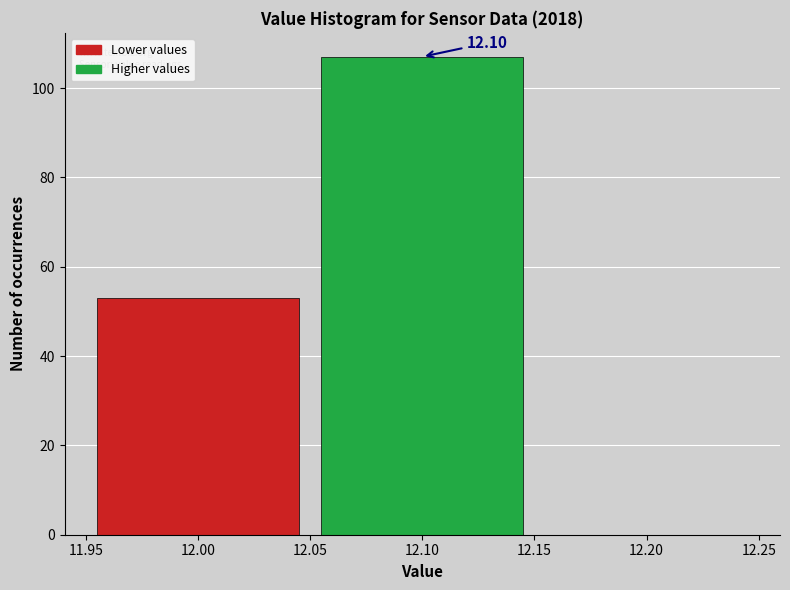

Over which range of the x-axis is the bar tallest?

12.05 to 12.15